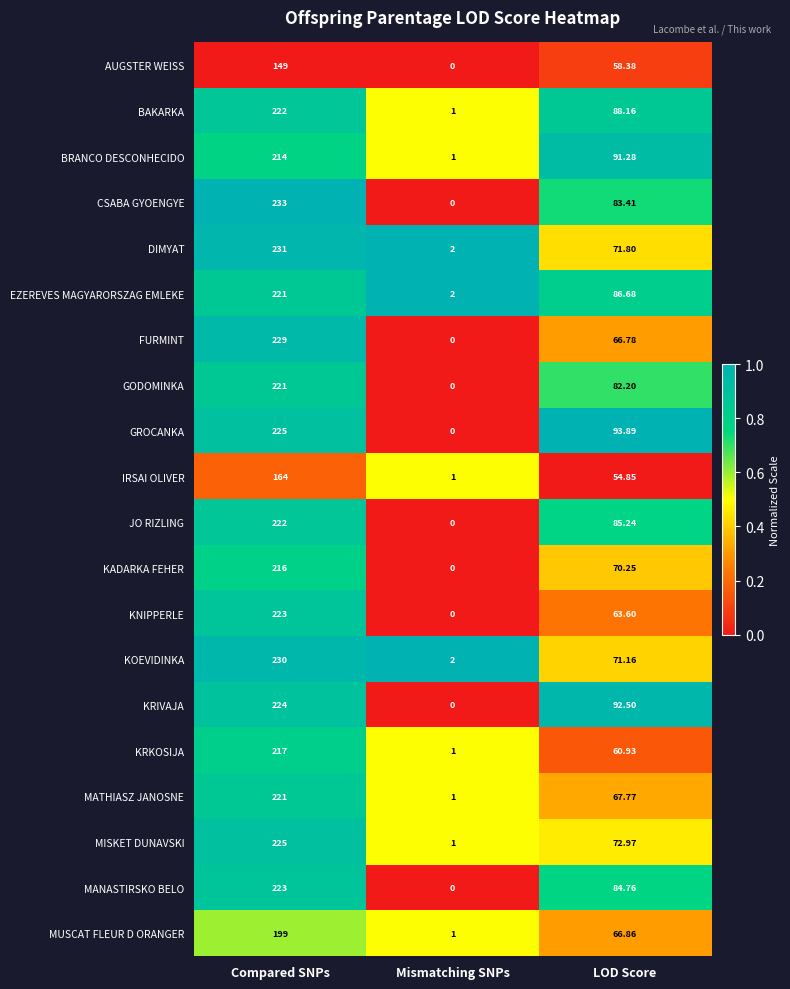

At which label is KNIPPERLE closest to 111?

LOD Score